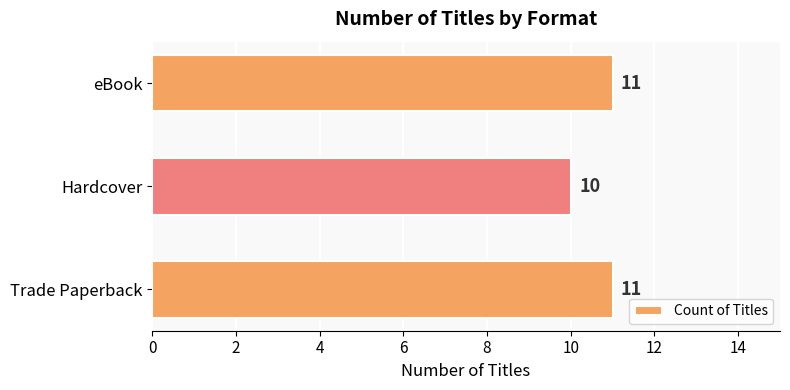

What is the difference between the second highest and minimum values?

1